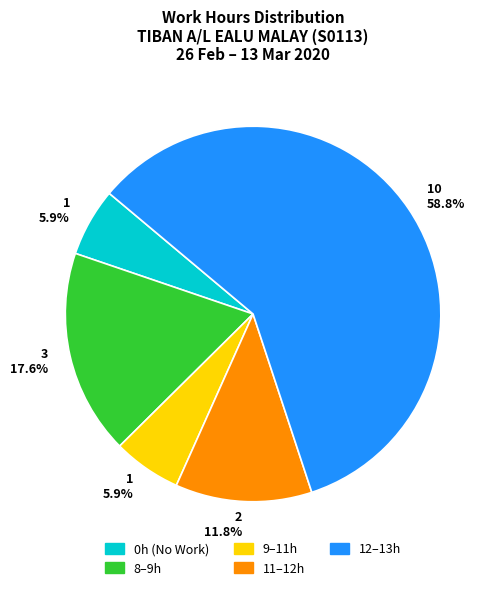

To the nearest percent, what is the difference between the largest and smallest slice percentages?

53%